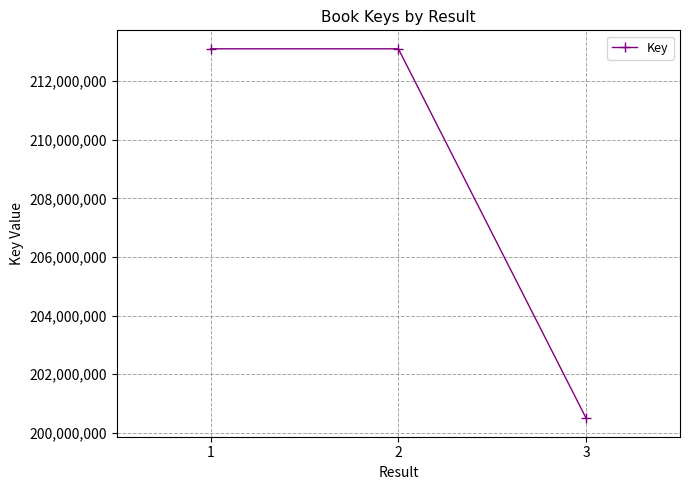

What is the approximate value at 1?

213104478